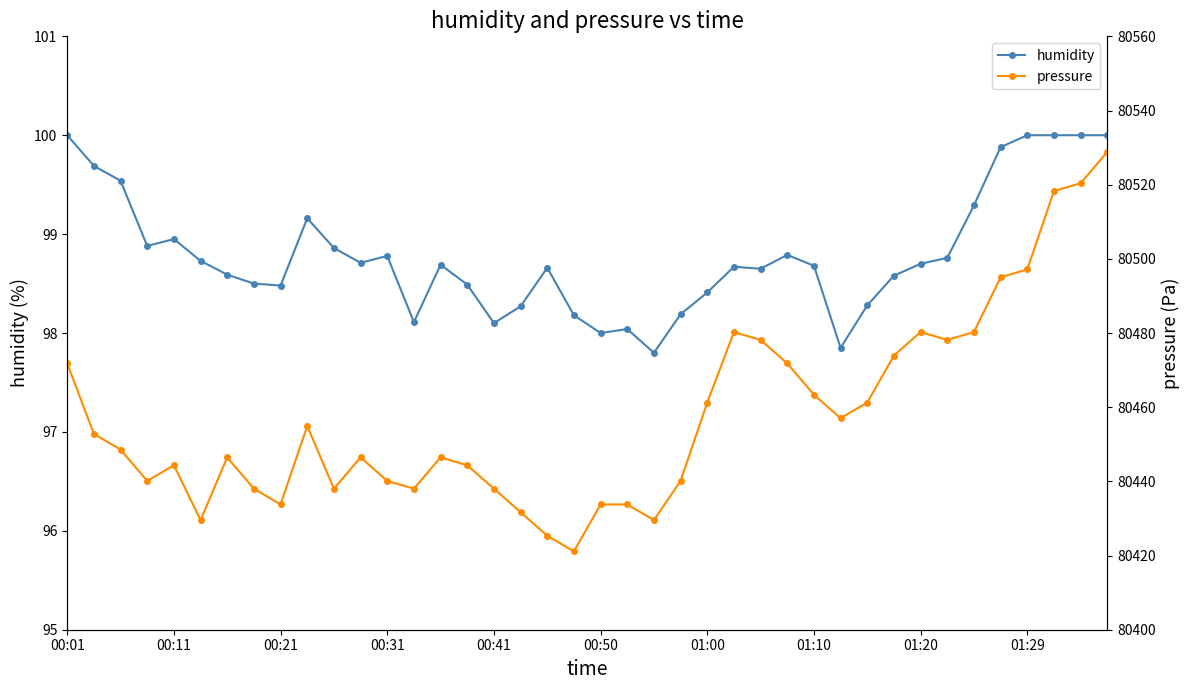

How many lines are shown in the chart?

2